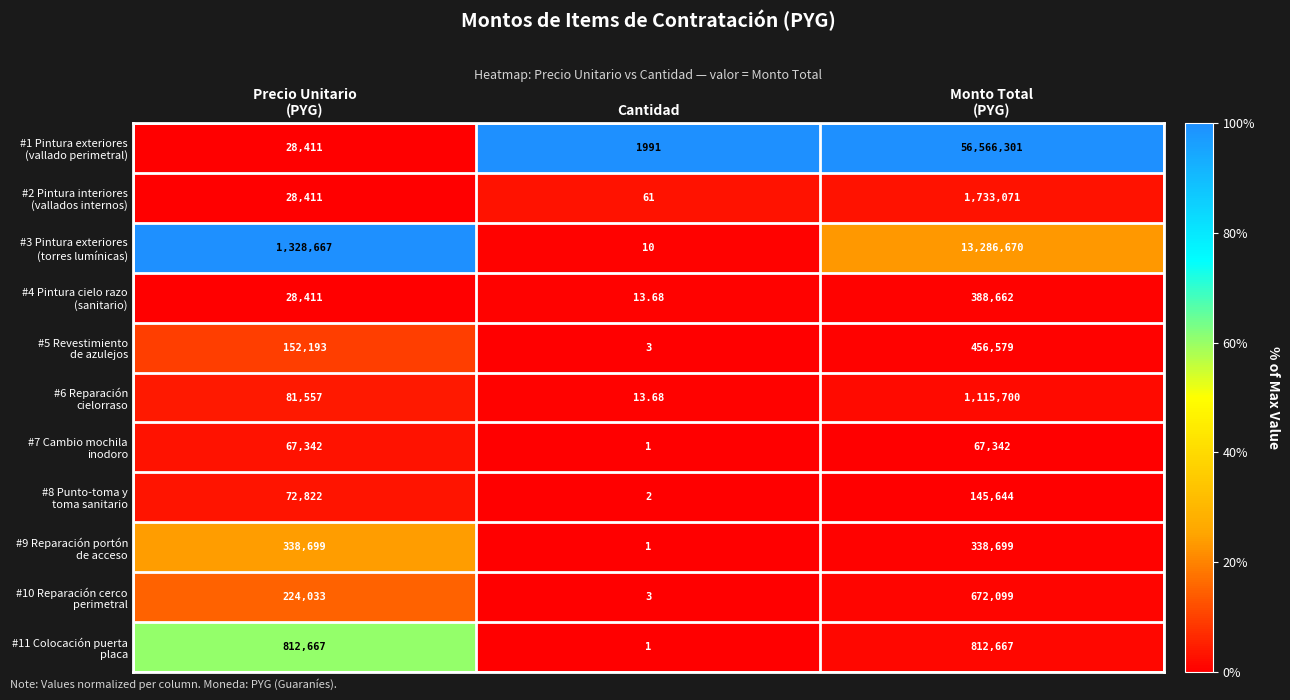

At which category does the chart reach its minimum across all series?

Cantidad